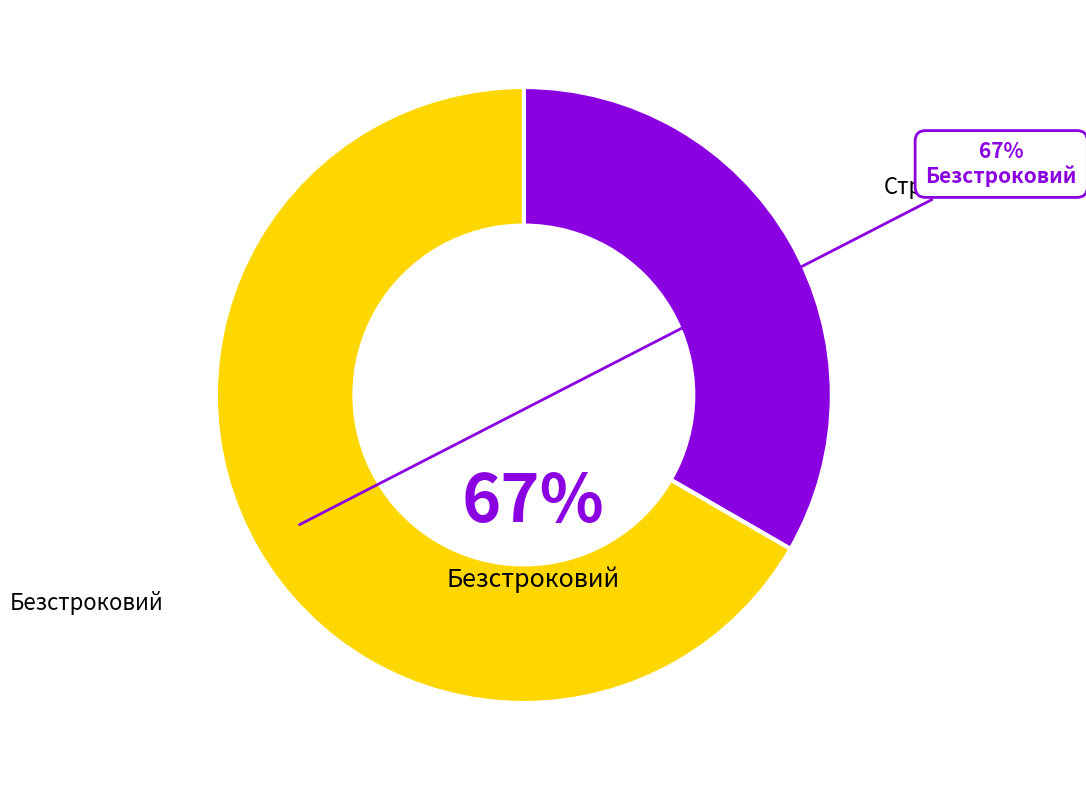

Is there any slice that represents more than half of the pie?

Yes